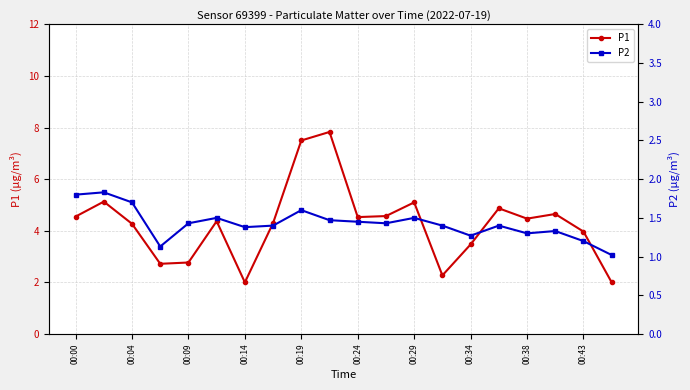

What is the highest value of the P1 series?

7.8